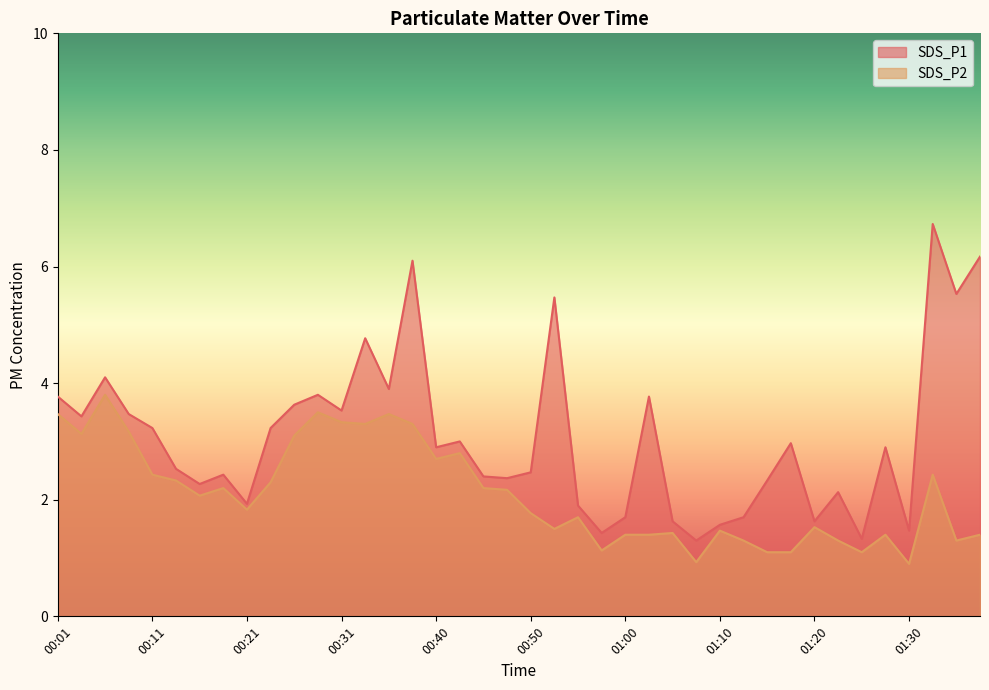

What is the difference between the second highest and minimum values in the SDS_P2 series?

2.6